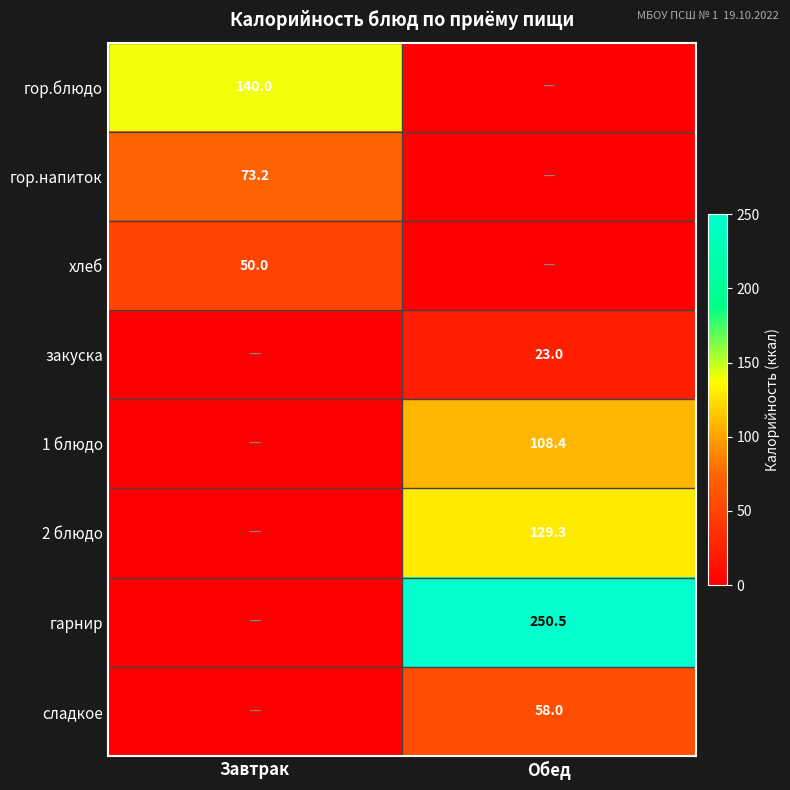

The value of хлеб at Завтрак is 74.3. True or false?

False